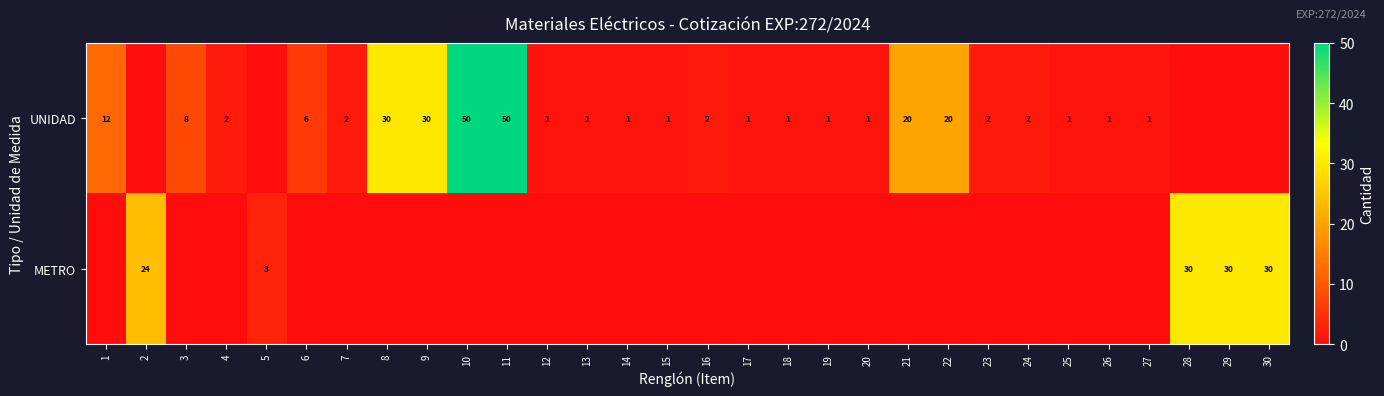

What is the total value across all series at 4?

2